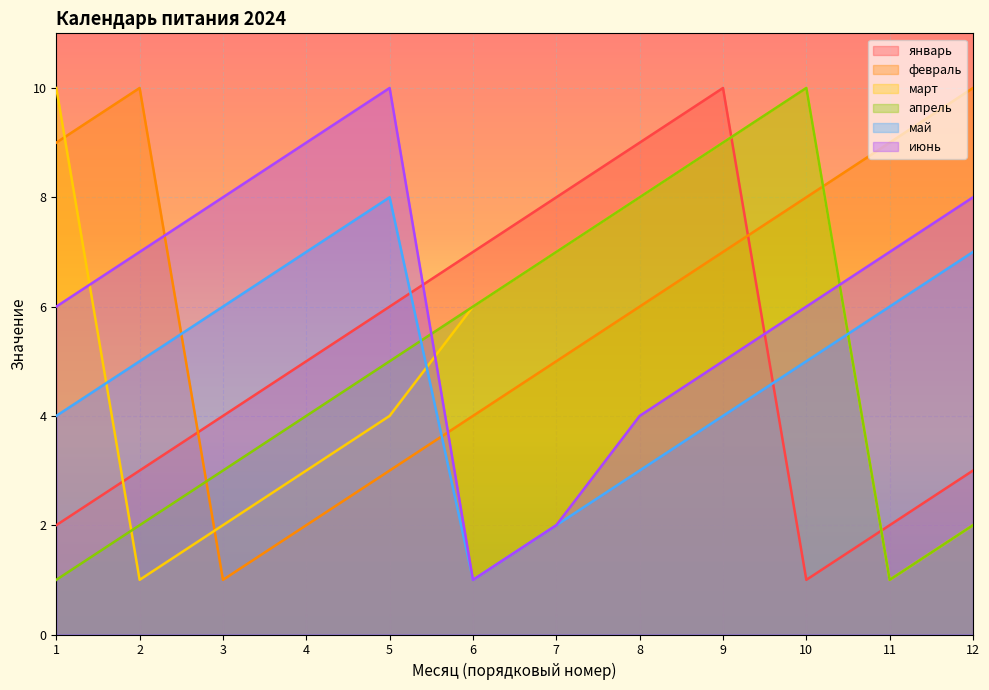

Which category has the lowest value in the март series?

2